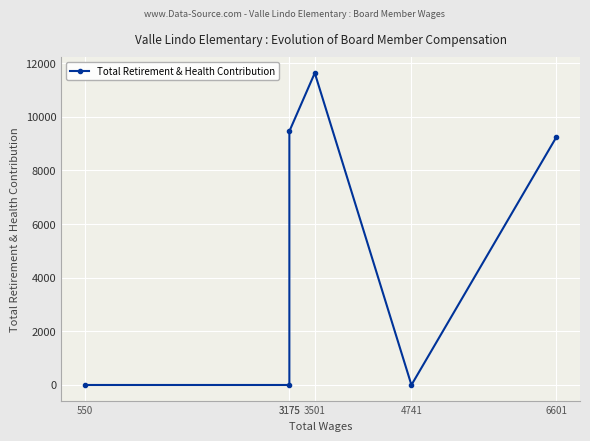

Is this an area chart (filled region under the line)?

No